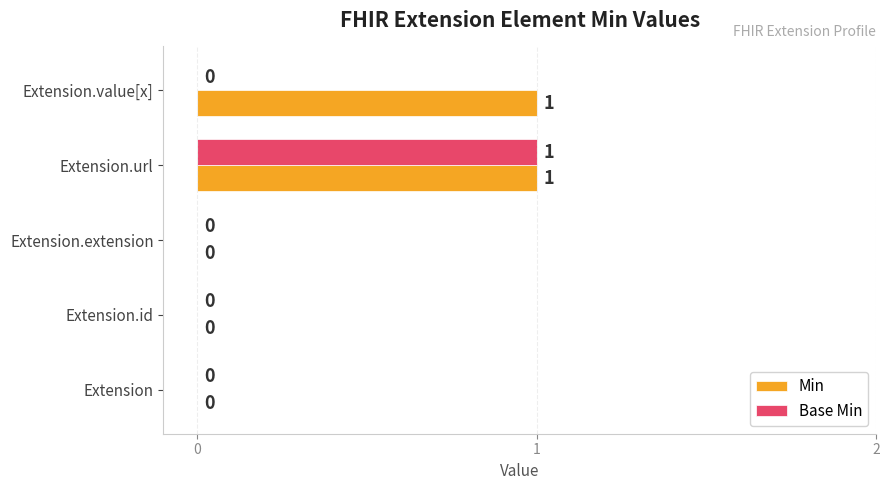

The Min series shows 2 at Extension.url. True or false?

False